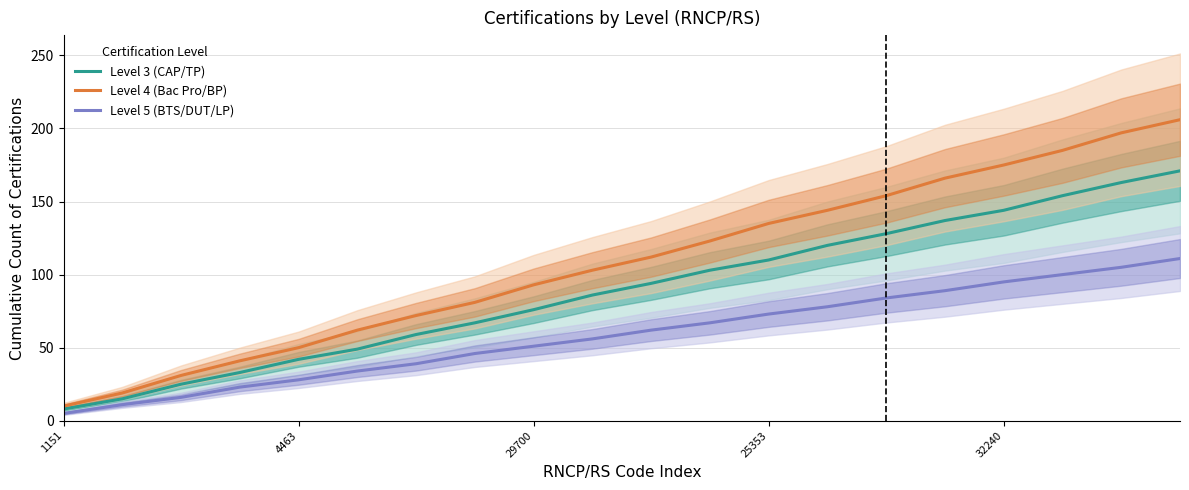

Where does the Level 5 (BTS/DUT/LP) series first go above 62?

11